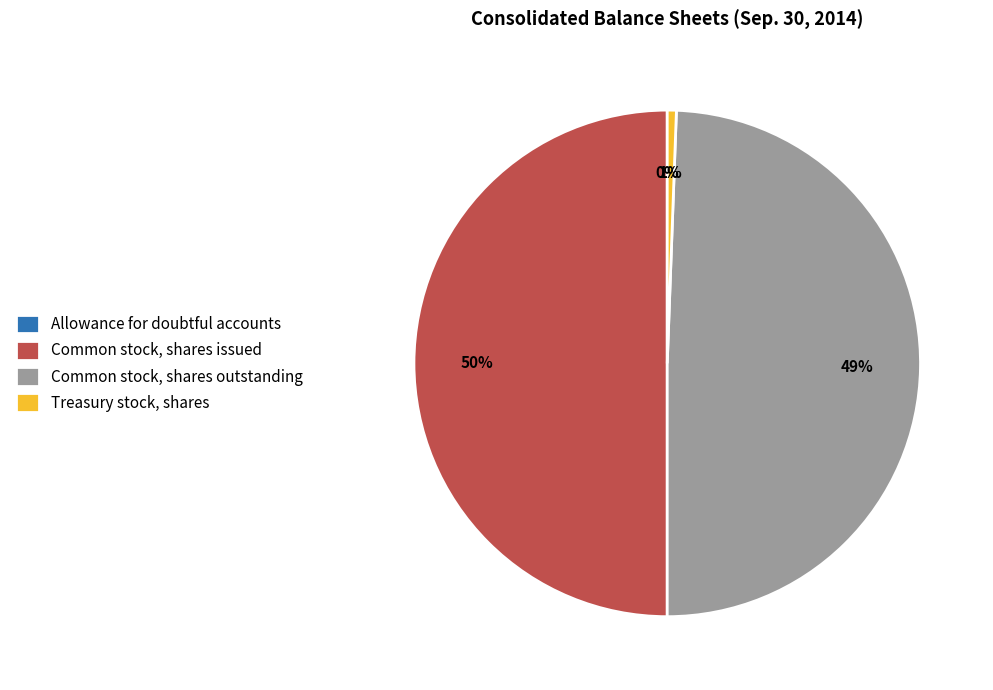

Does Treasury stock, shares represent more than half of the total?

No